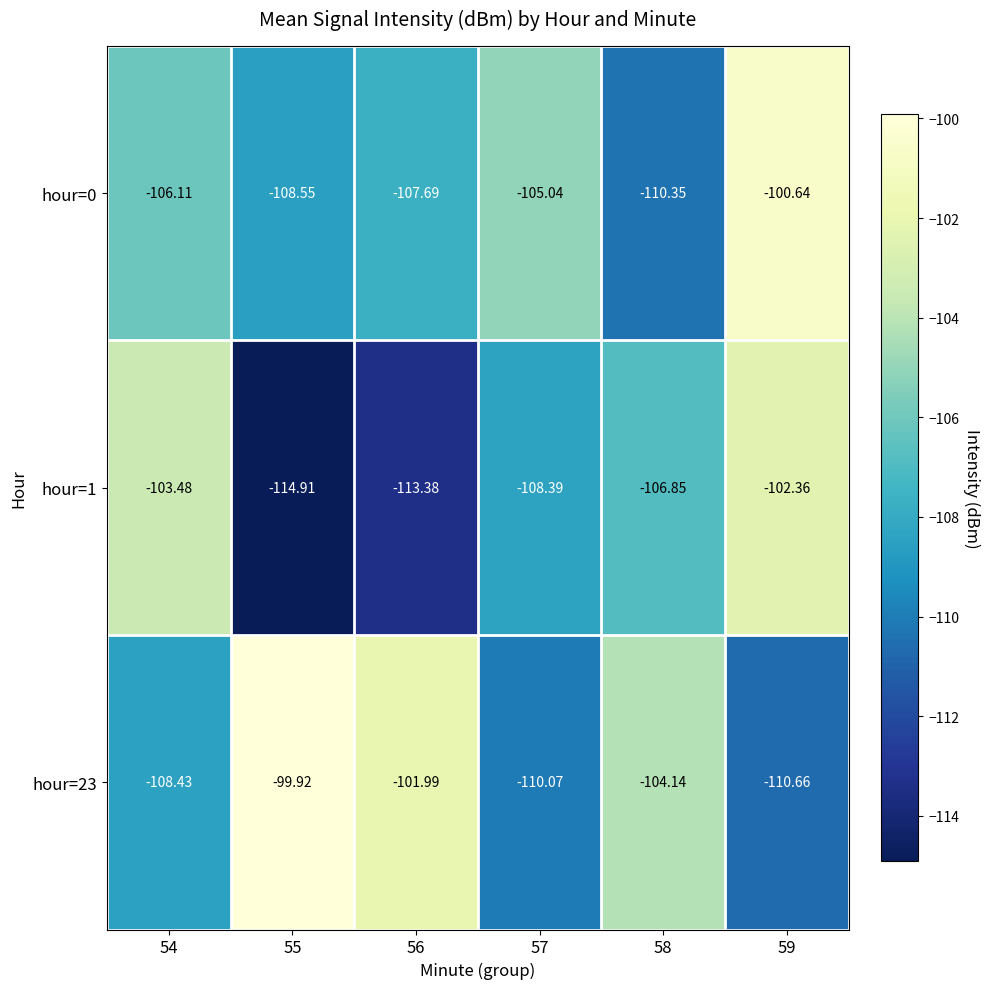

Reading left to right, extract all data points from this chart.

hour=0: 54=-106.1	55=-108.5	56=-107.7	57=-105.0	58=-110.3	59=-100.6
hour=1: 54=-103.5	55=-114.9	56=-113.4	57=-108.4	58=-106.8	59=-102.4
hour=23: 54=-108.4	55=-99.9	56=-102.0	57=-110.1	58=-104.1	59=-110.7